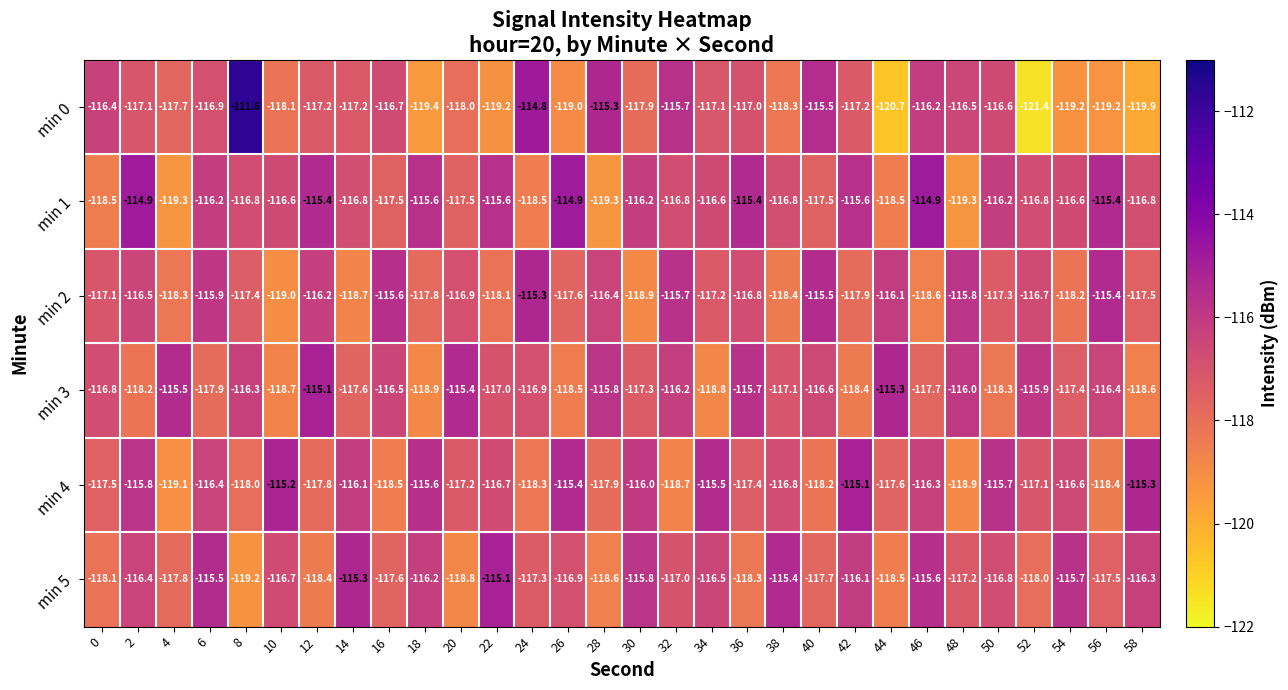

What is the spread (max minus min) of values at 12?

3.3